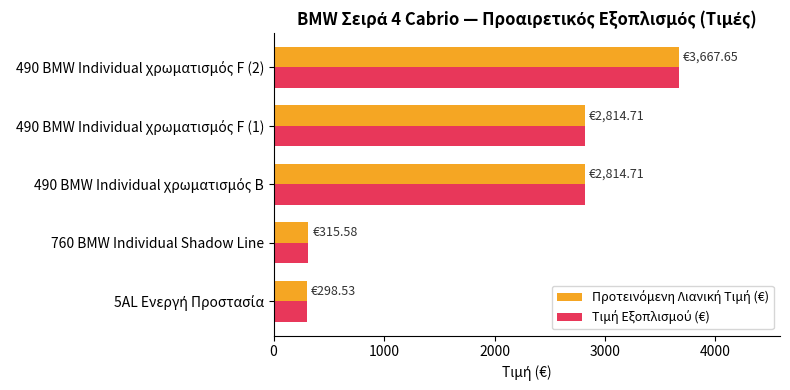

At how many categories does at least one series exceed 1413?

3